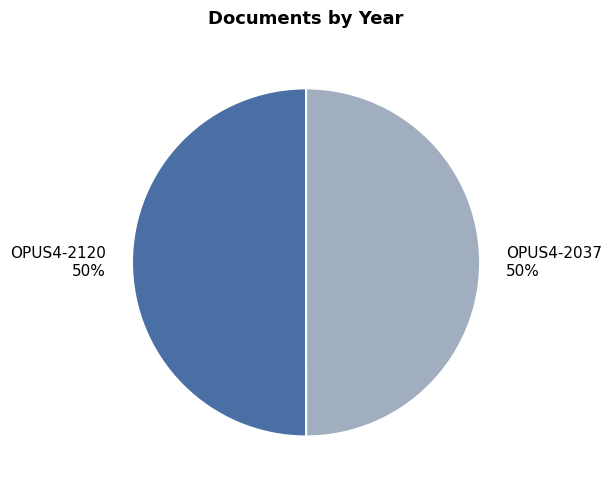

How many slices are in this pie chart?

2